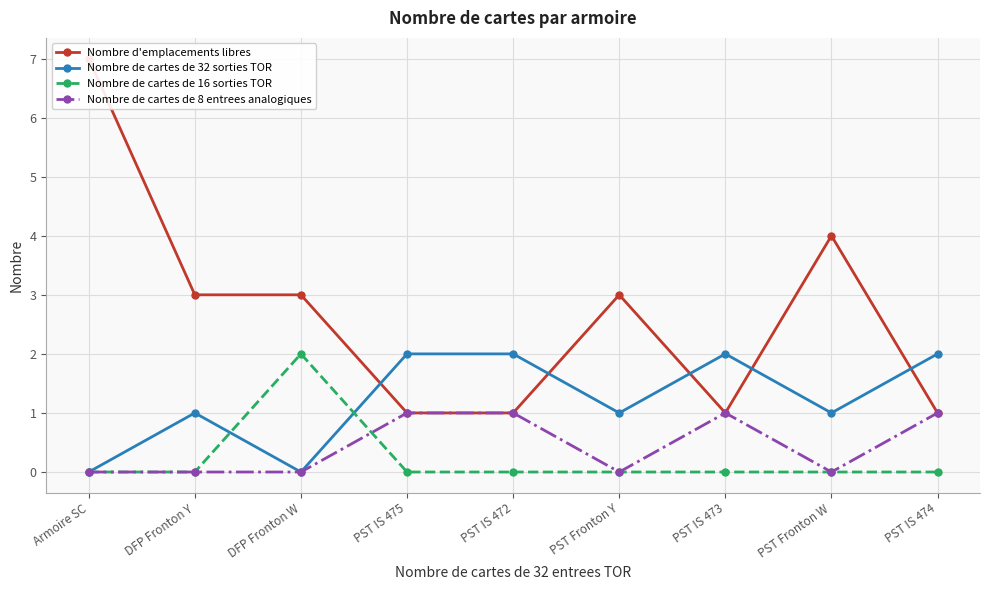

True or false: Nombre de cartes de 32 sorties TOR and Nombre de cartes de 8 entrees analogiques cross at least once.

False